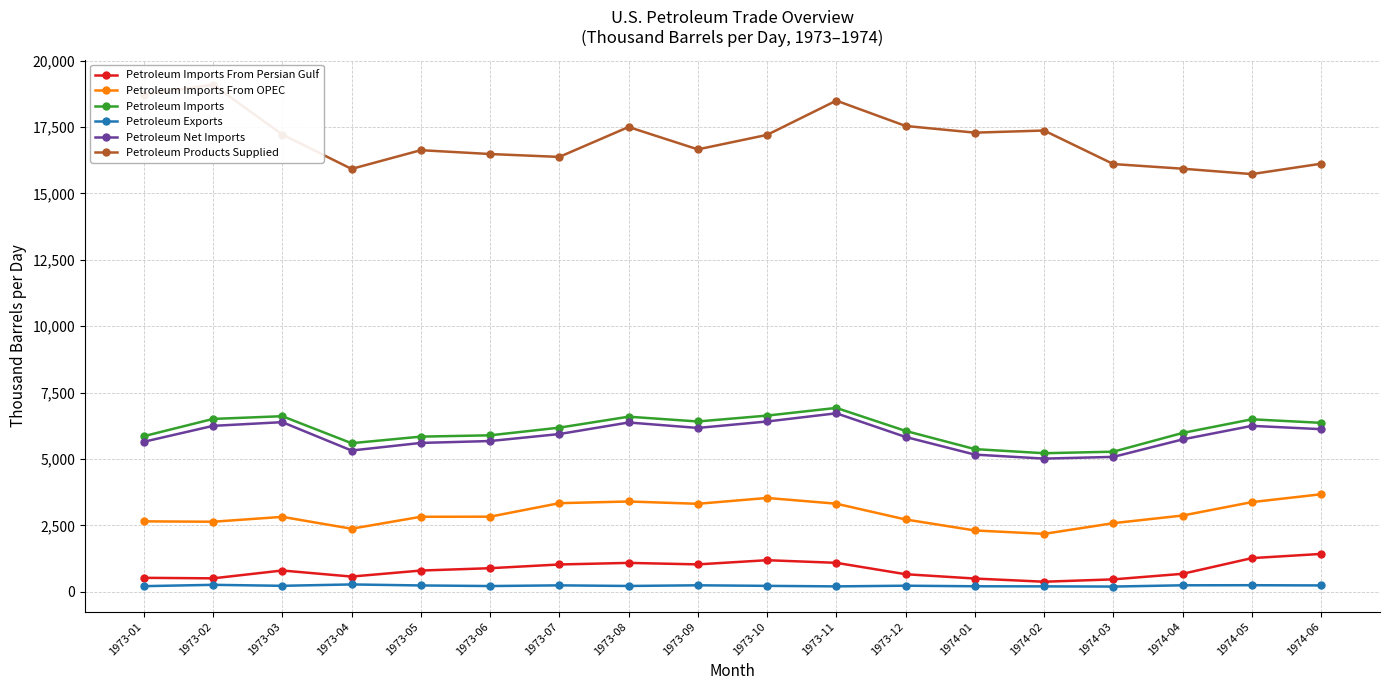

True or false: Petroleum Imports From OPEC and Petroleum Imports cross at least once.

False